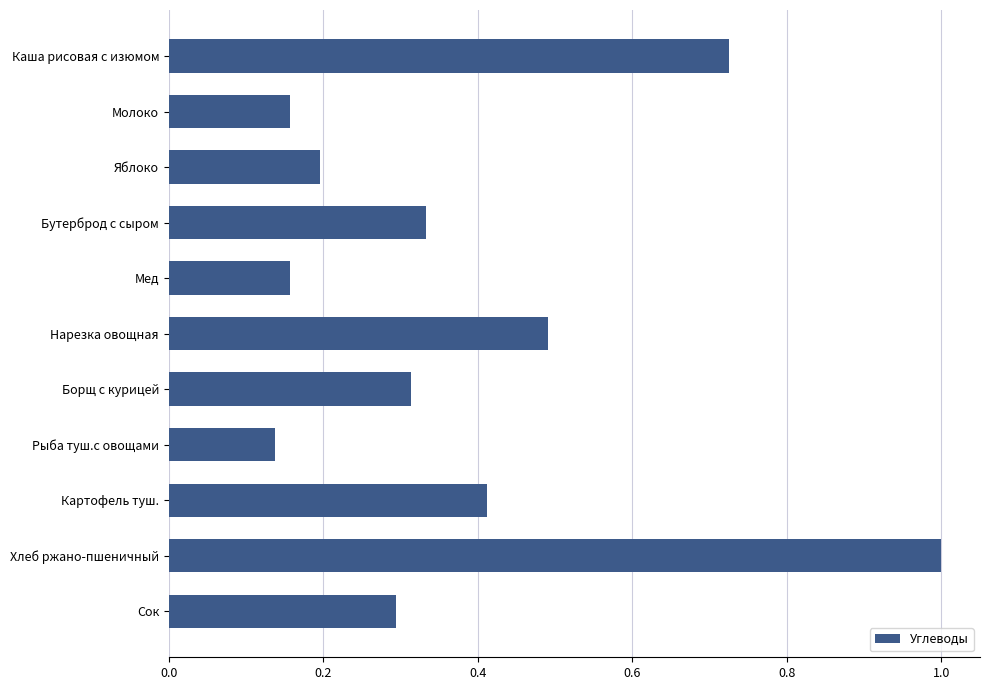

What position from the top is Бутерброд с сыром?

4